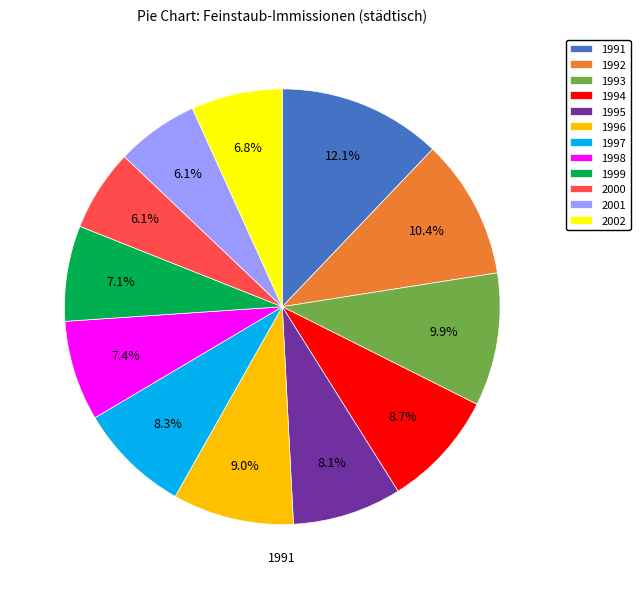

To the nearest percent, what portion does 1995 represent?

8%